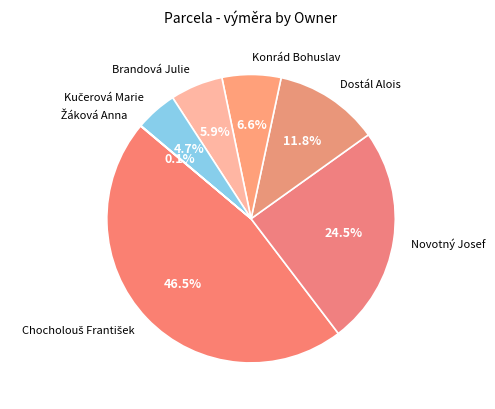

Does Novotný Josef account for over 50% of the chart?

No